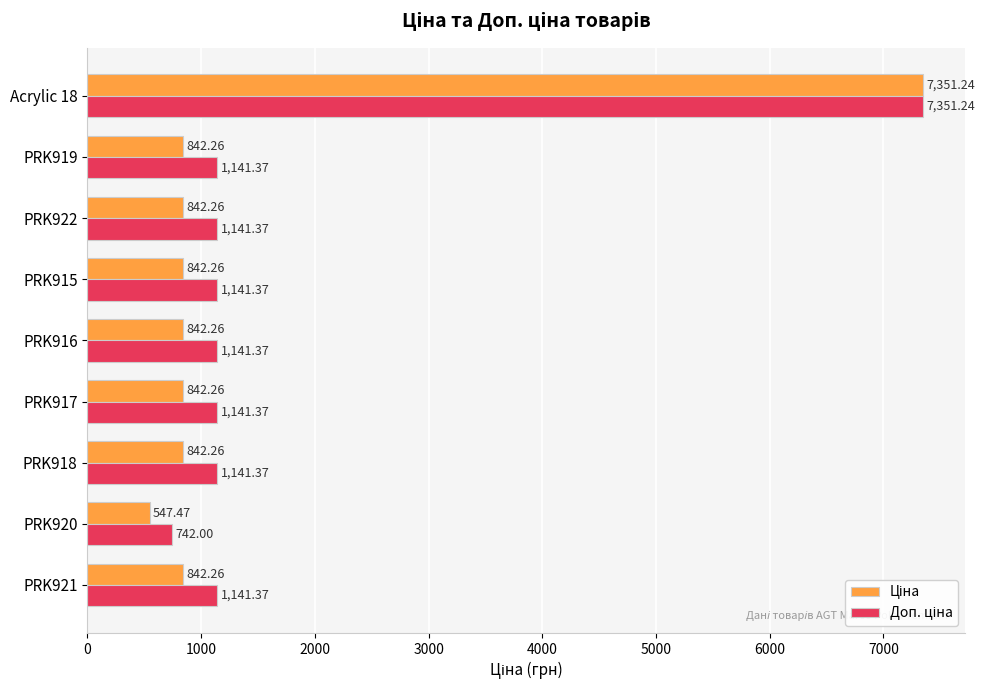

What is the average value of the Ціна series?

1532.7